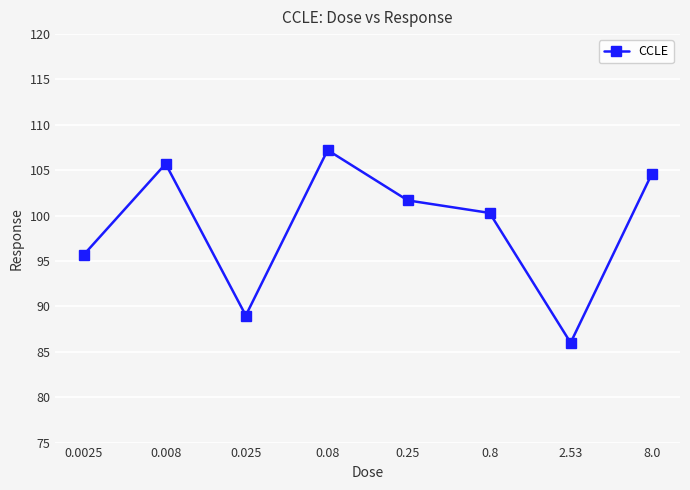

How many values are below 101?

4